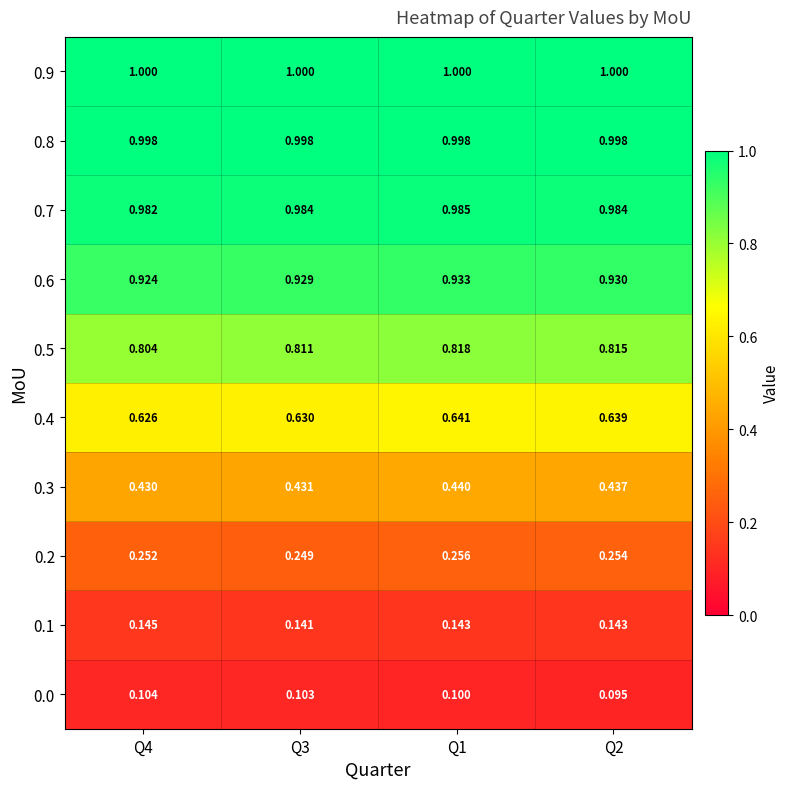

Is the value of 0.5 at Q2 greater than the value of 0.3 at Q2?

Yes